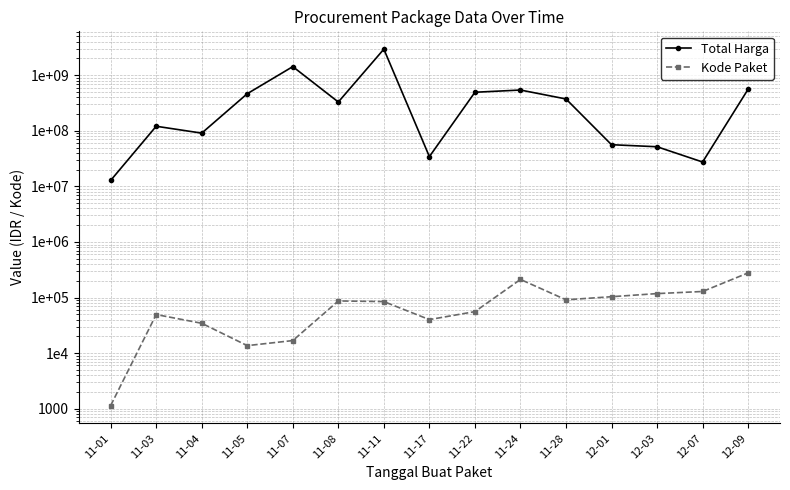

Is it true that Total Harga equals 12787500 at 11-01?

True